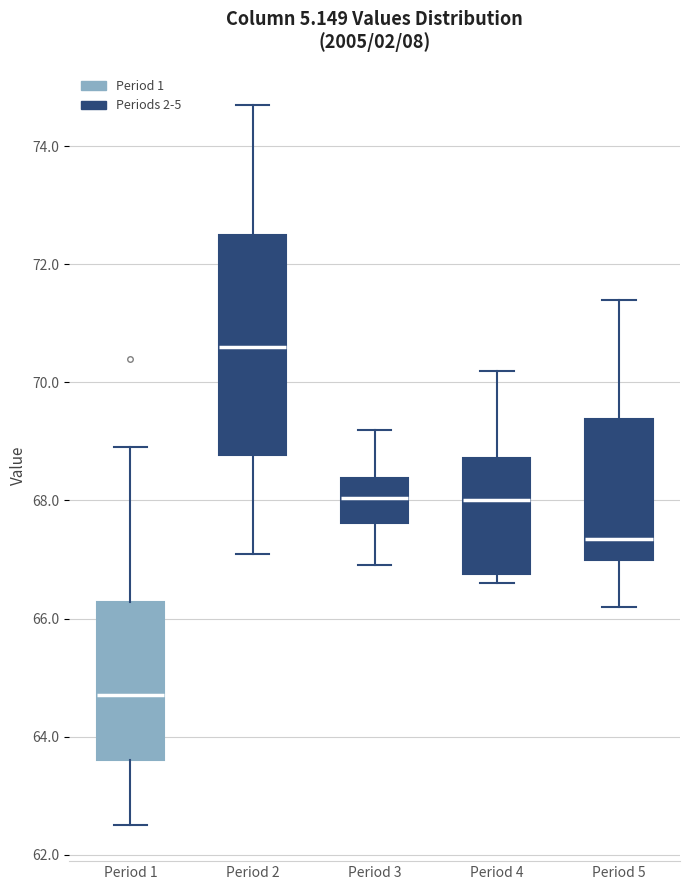

Reading left to right, read every box against the y-axis: the position of its median line, the range the box covers, and the ends of its whiskers. The values are not printed on the chart, so give them approximately, as read against the axis.

Period 1: median 64.8, box 63.6 to 66.2, whiskers 62.6 to 69.0
Period 2: median 70.6, box 68.8 to 72.6, whiskers 67.2 to 74.8
Period 3: median 68.0, box 67.6 to 68.4, whiskers 67.0 to 69.2
Period 4: median 68.0, box 66.8 to 68.8, whiskers 66.6 to 70.2
Period 5: median 67.4, box 67.0 to 69.4, whiskers 66.2 to 71.4